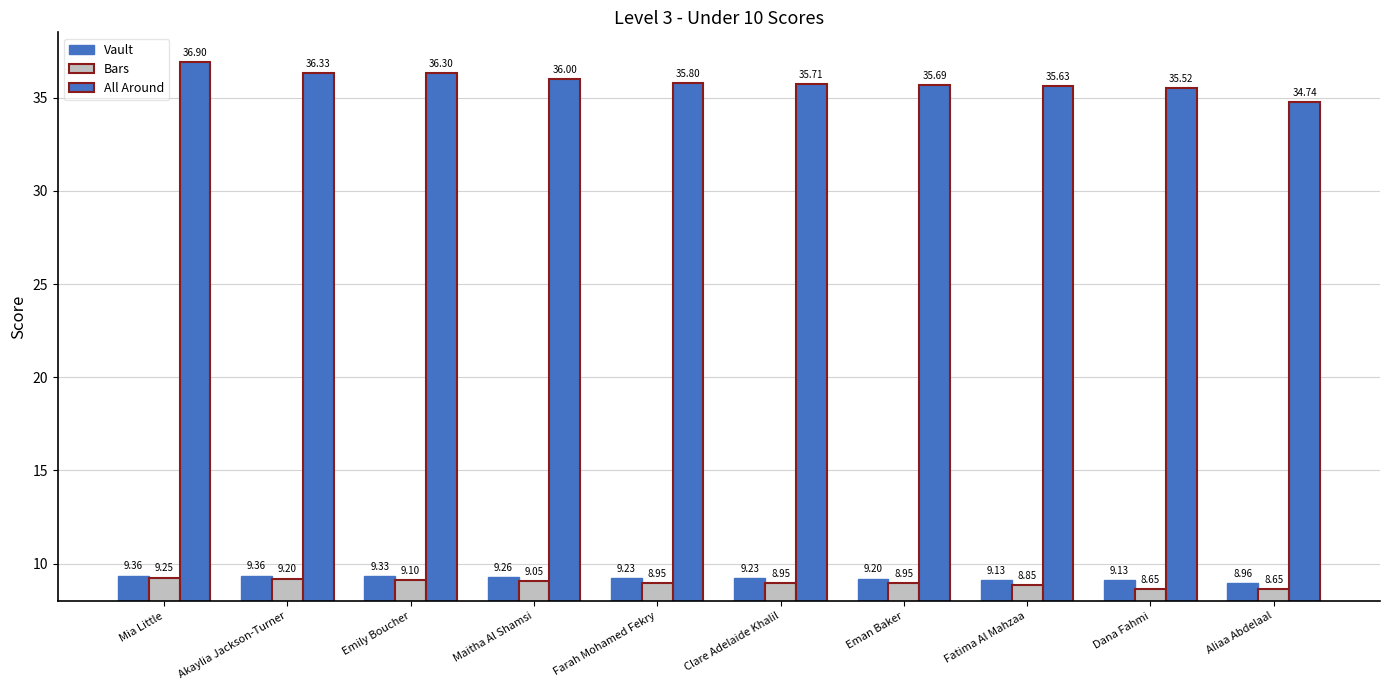

Rank the categories by Vault value from highest to lowest.

Mia Little, Akaylia Jackson-Turner, Emily Boucher, Maitha Al Shamsi, Farah Mohamed Fekry, Clare Adelaide Khalil, Eman Baker, Fatima Al Mahzaa, Dana Fahmi, Aliaa Abdelaal